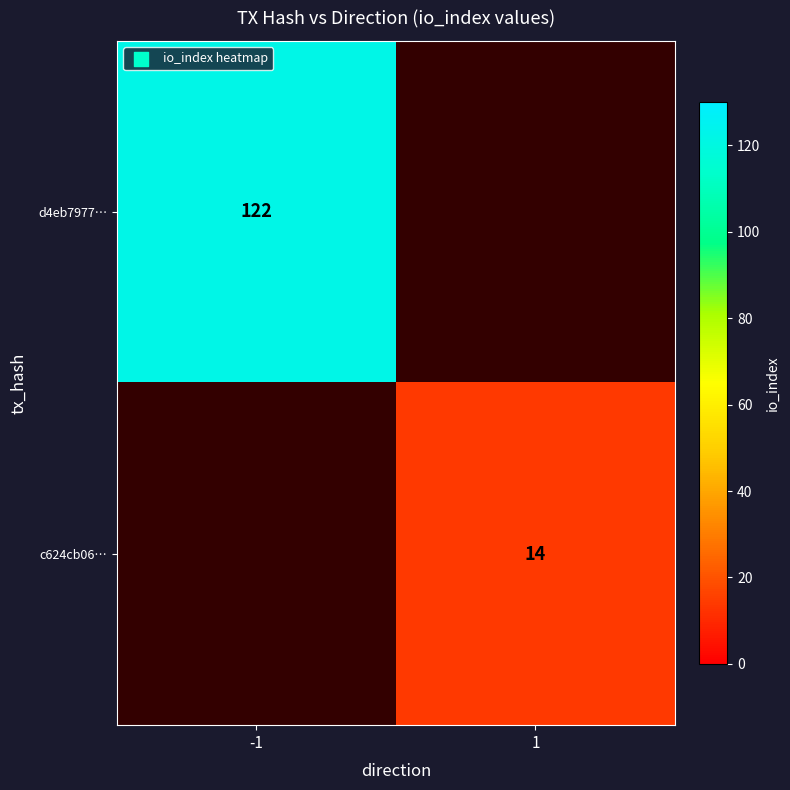

True or false: d4eb7977… has a value of 122 at -1.

True